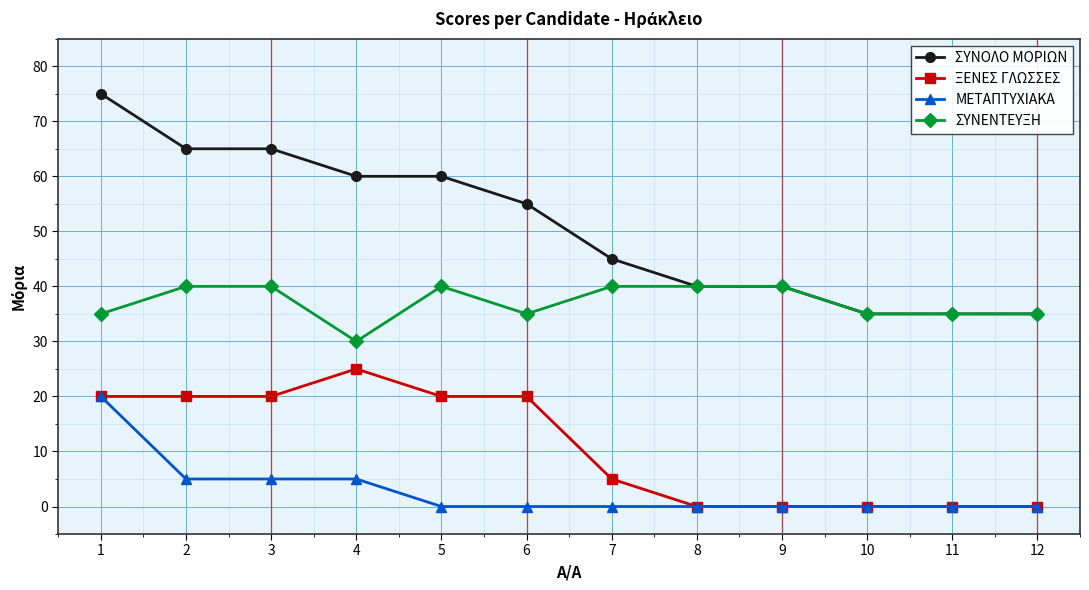

What is the value of the ΣΥΝΕΝΤΕΥΞΗ point at the 6th from the left?

35